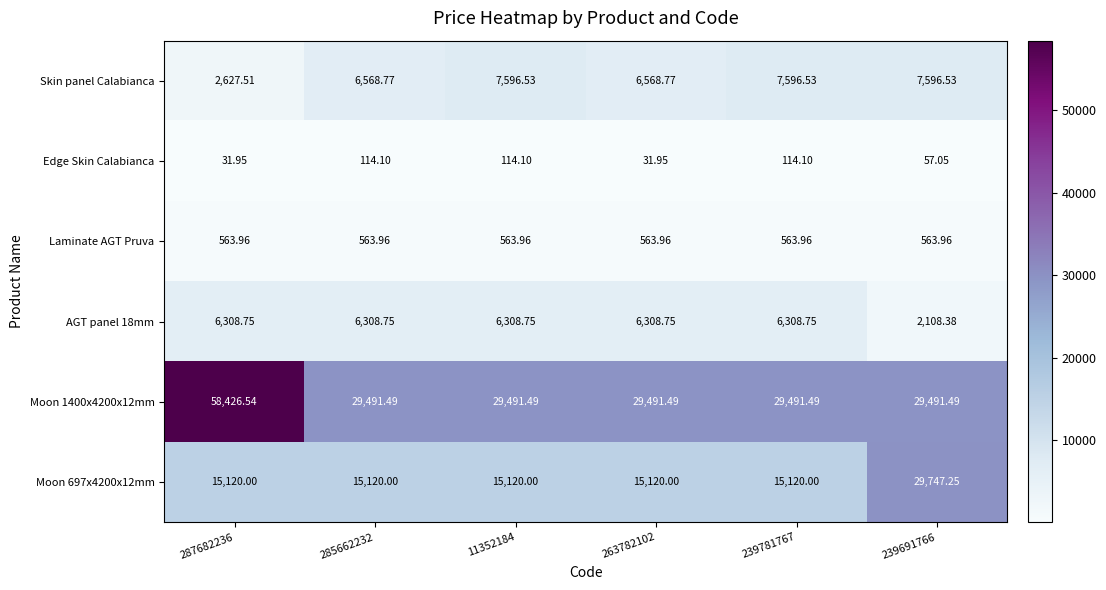

Which label corresponds to the largest value in the chart?

287682236